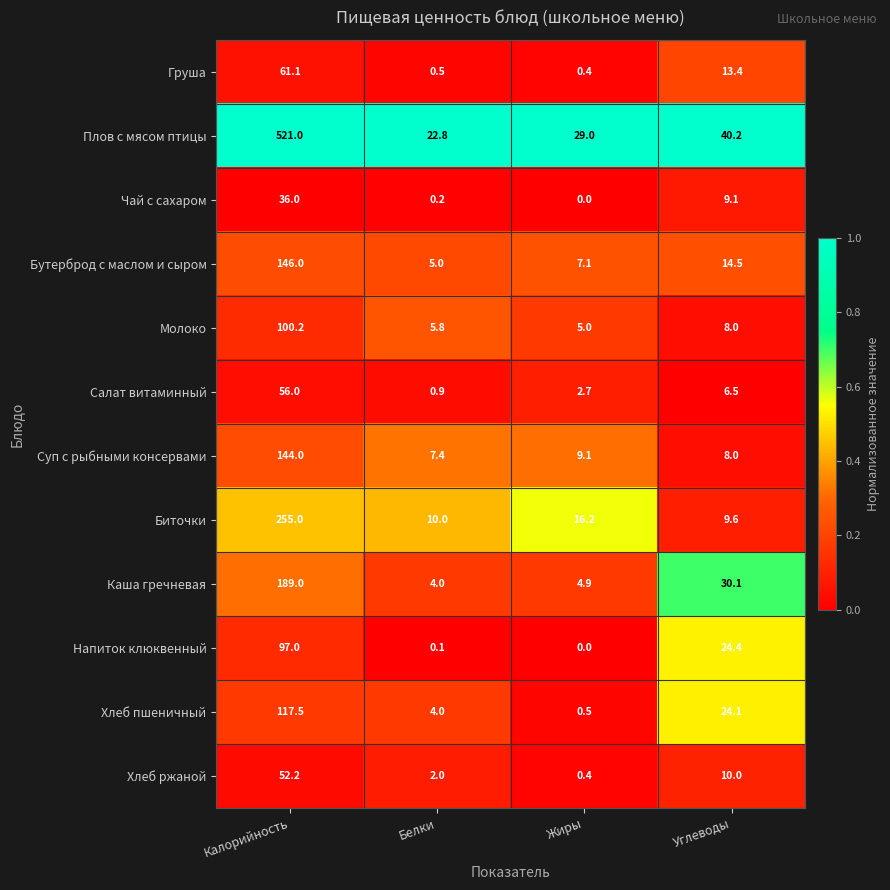

Where is Чай с сахаром nearest to the value 18?

Углеводы